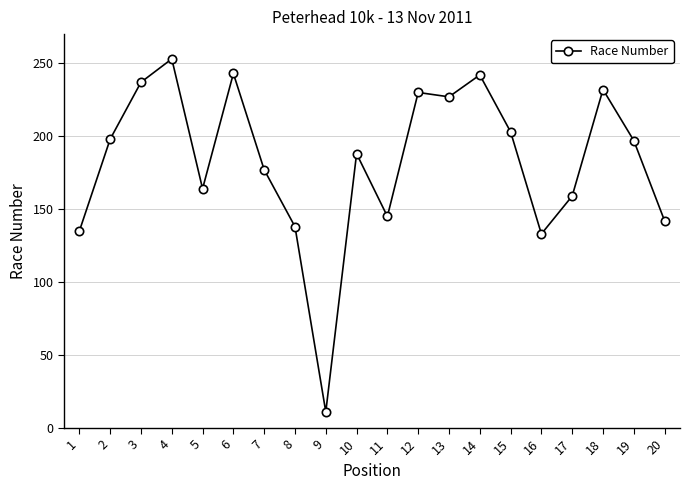

What is the difference between the second highest and minimum values?

232